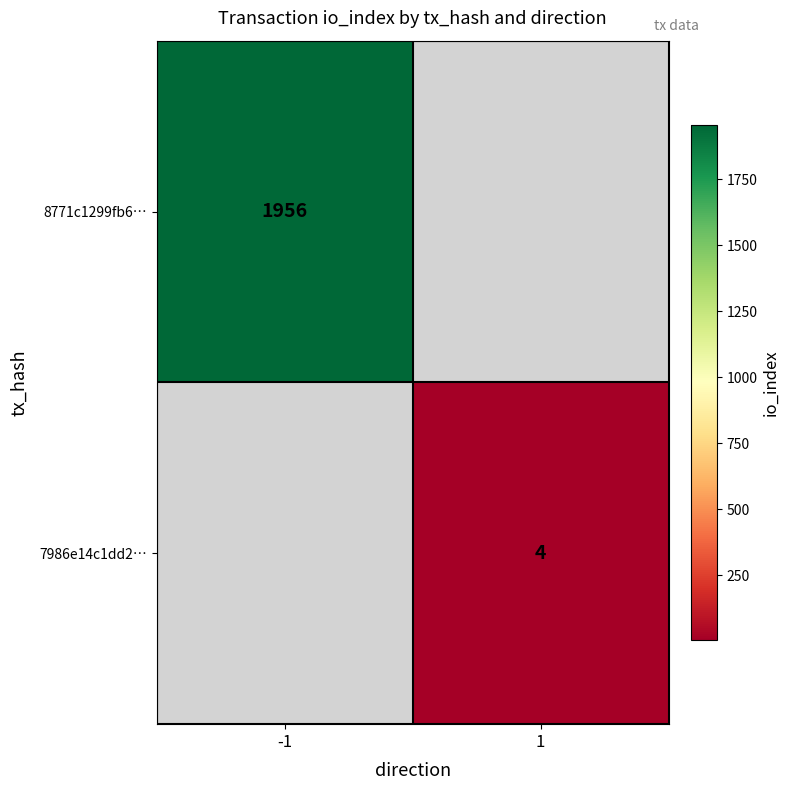

The 7986e14c1dd2… series shows 4 at 1. True or false?

True